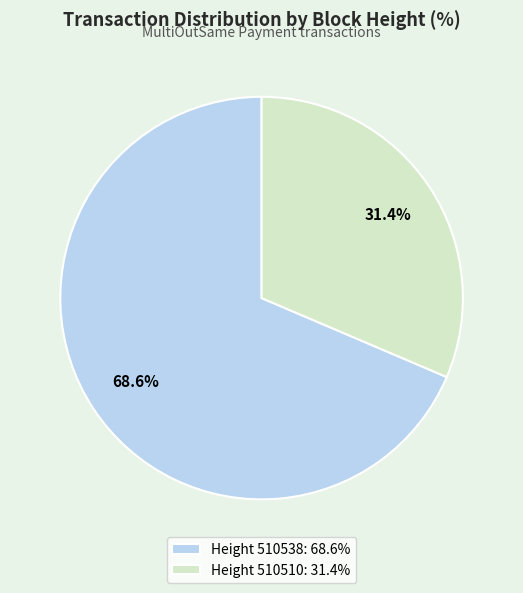

Approximately how many times larger is the value at Height 510510: 31.4% compared to Height 510538: 68.6%?

0.5